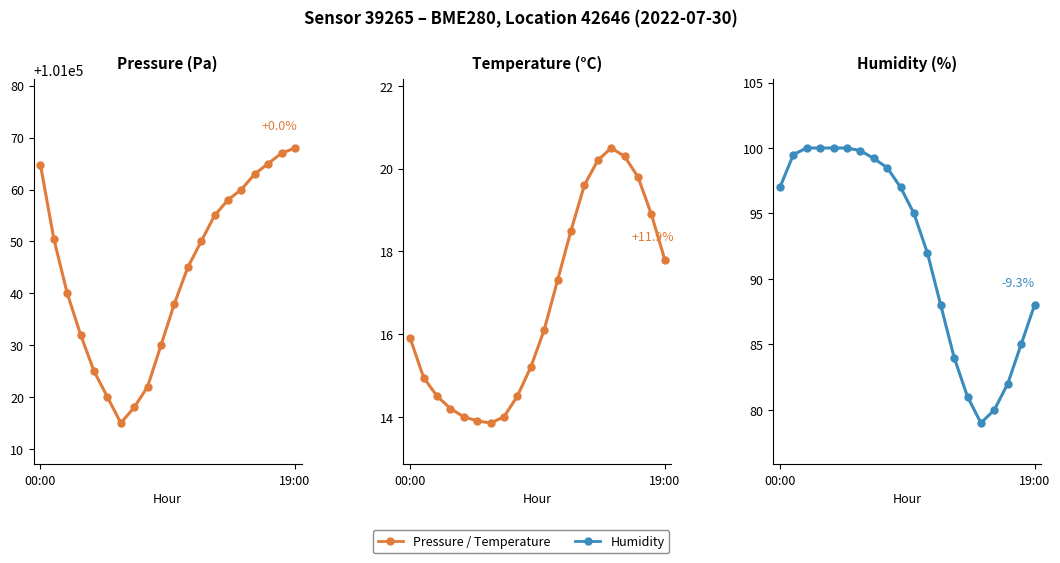

The value of temperature at 12 is 6.0. True or false?

False